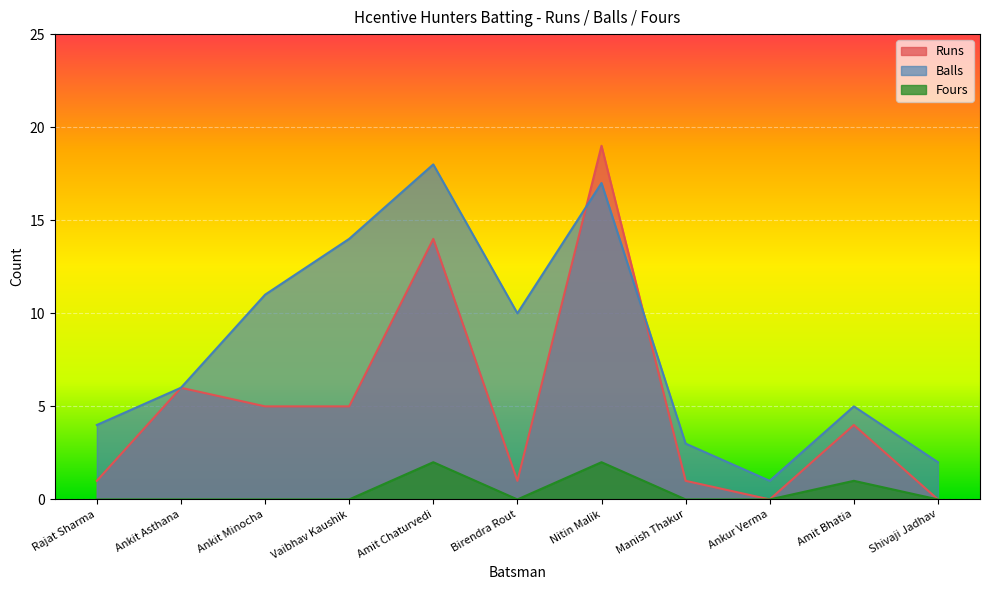

What position from the right is Amit Chaturvedi?

7